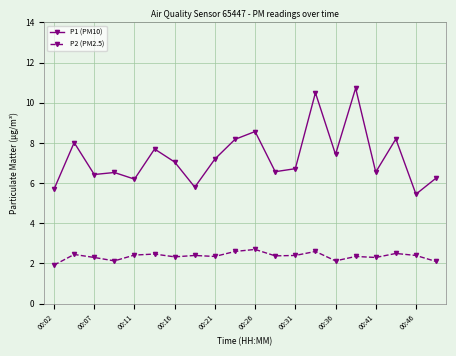

At how many categories does at least one series exceed 6?

17